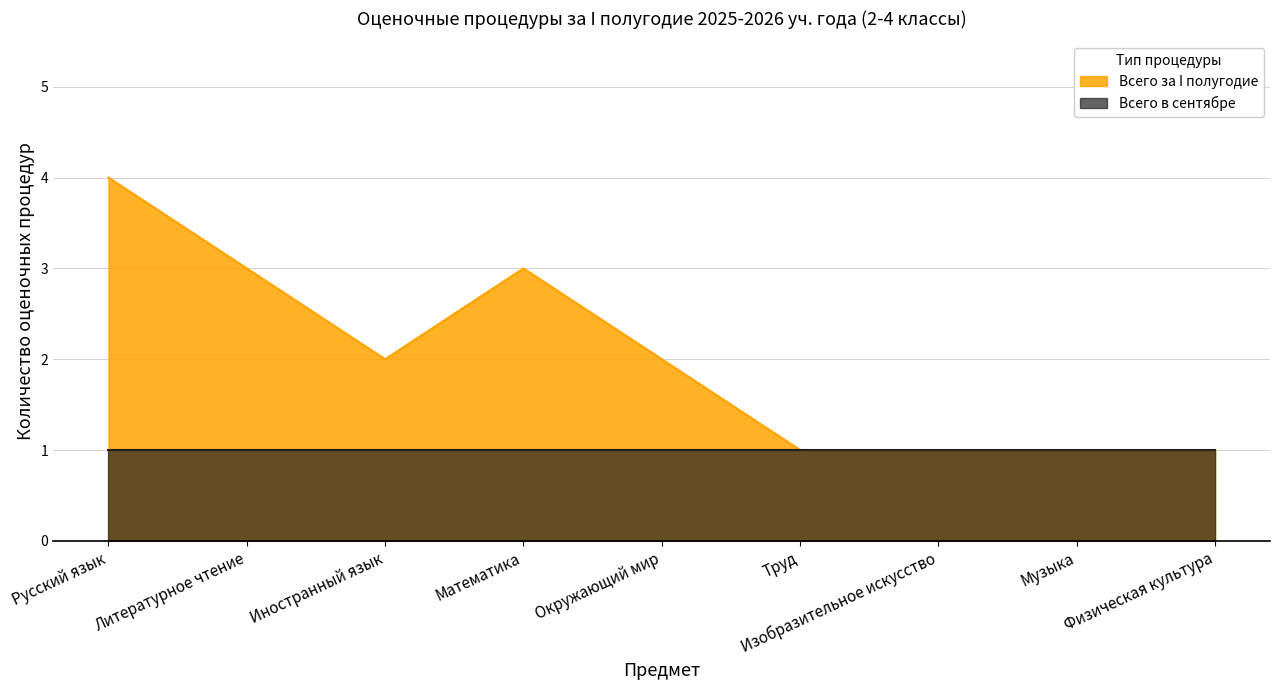

What is the maximum value shown in the chart?

4